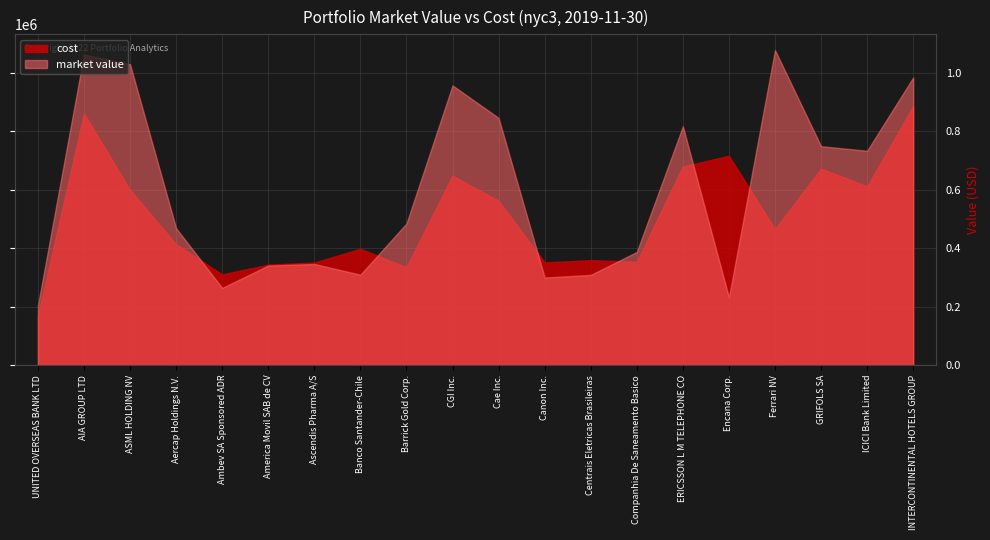

True or false: cost has a value of 671551.4 at GRIFOLS SA.

True